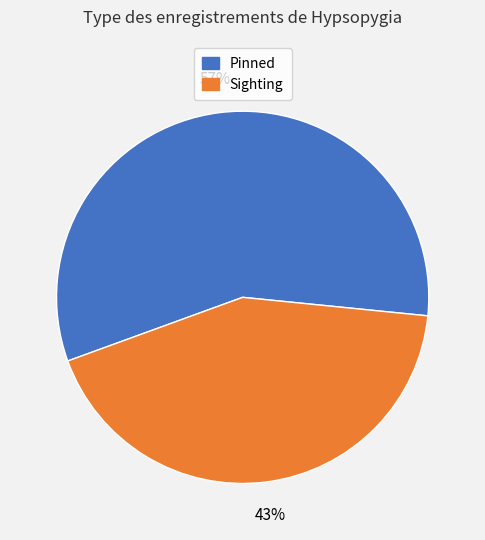

To the nearest percent, what is the average slice percentage?

50%